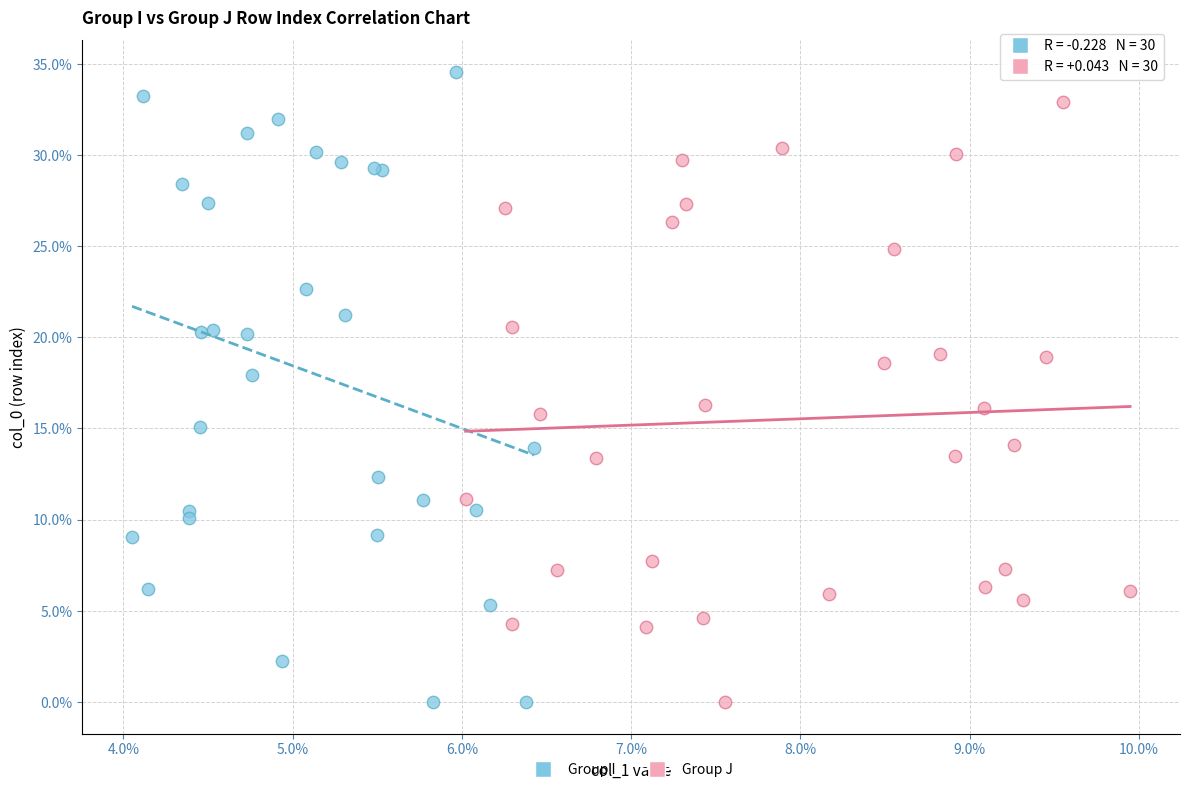

Which series reaches the maximum Y coordinate?

Group I